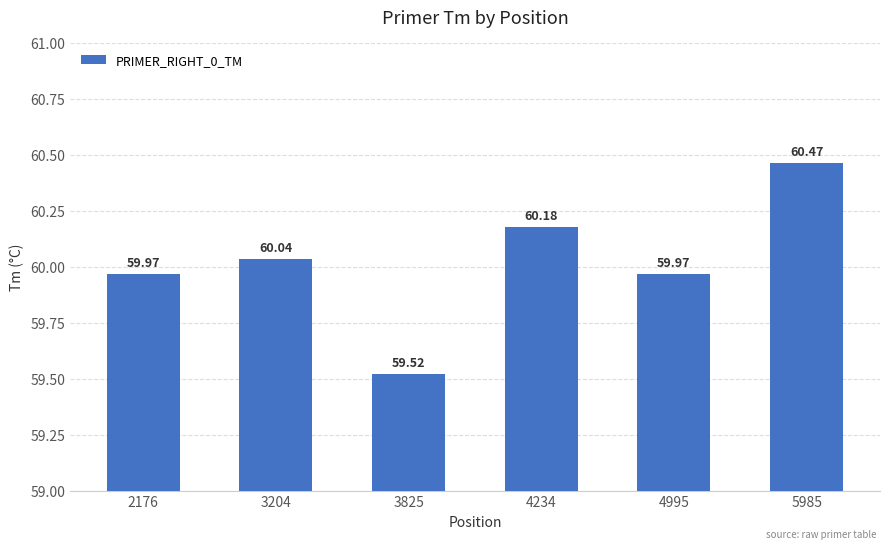

Are the bars grouped side by side (vs. stacked)?

No